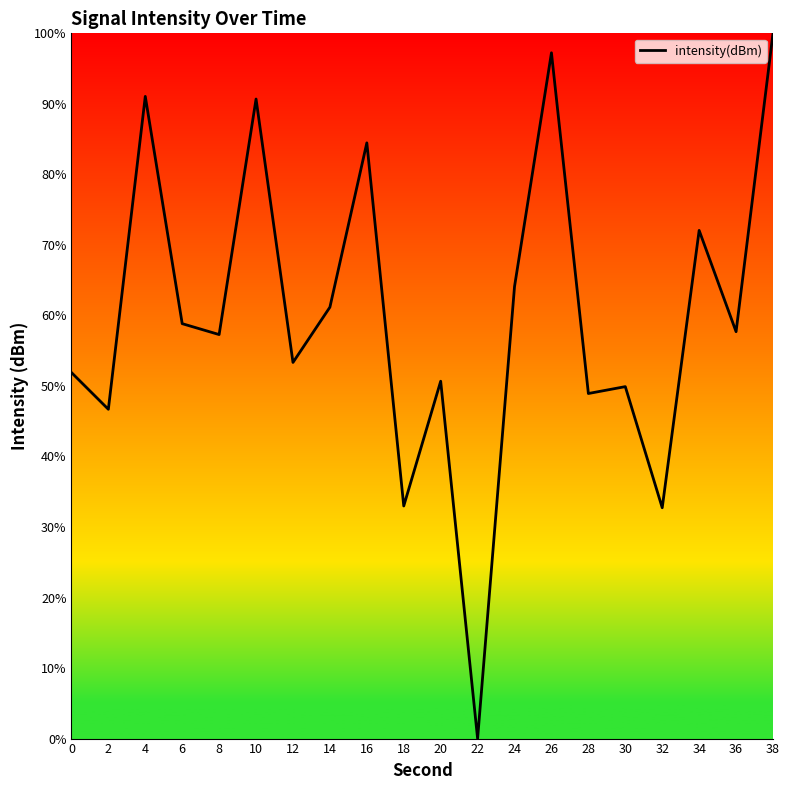

What is the difference between the values at 12 and 34?

18.7